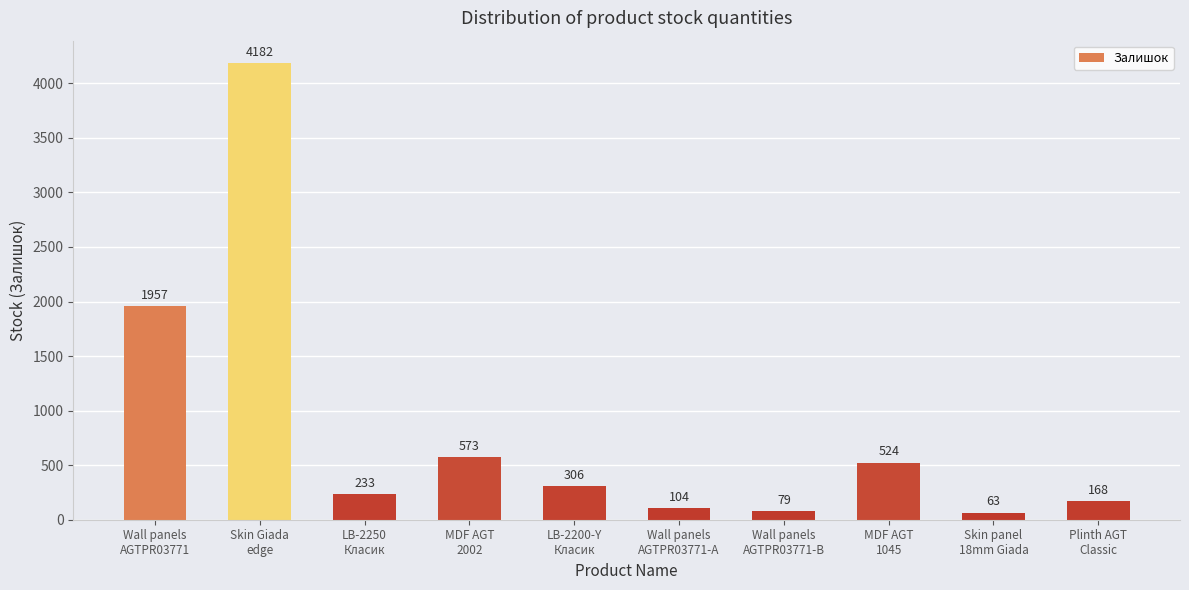

How many series are shown in this chart?

1